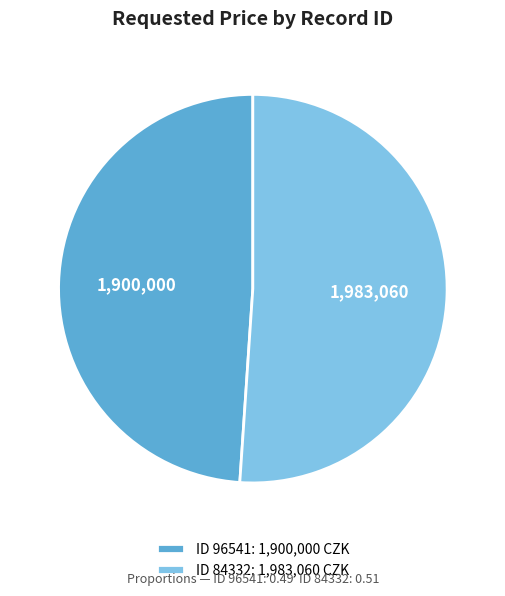

Is the sum of ID 84332: 1,983,060 CZK and ID 96541: 1,900,000 CZK greater than half?

Yes